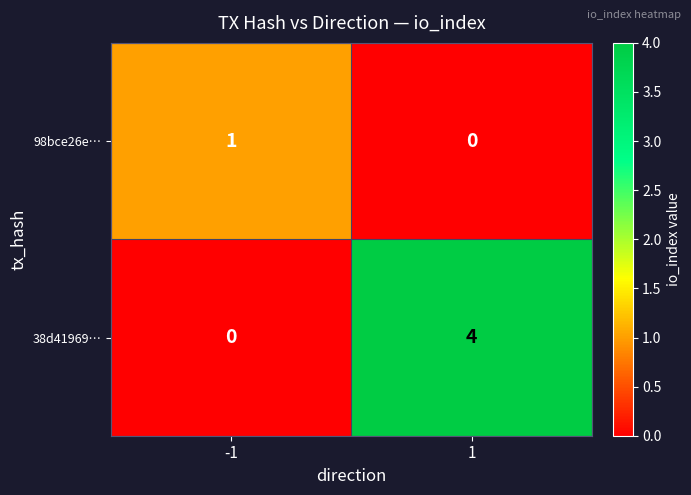

What is the total value across all series at -1?

1